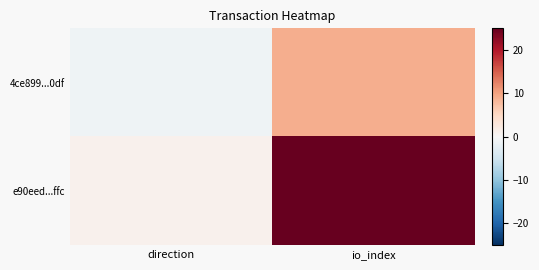

Reading left to right, extract all data points from this chart.

4ce899...0df: direction=-1	io_index=9
e90eed...ffc: direction=1	io_index=25